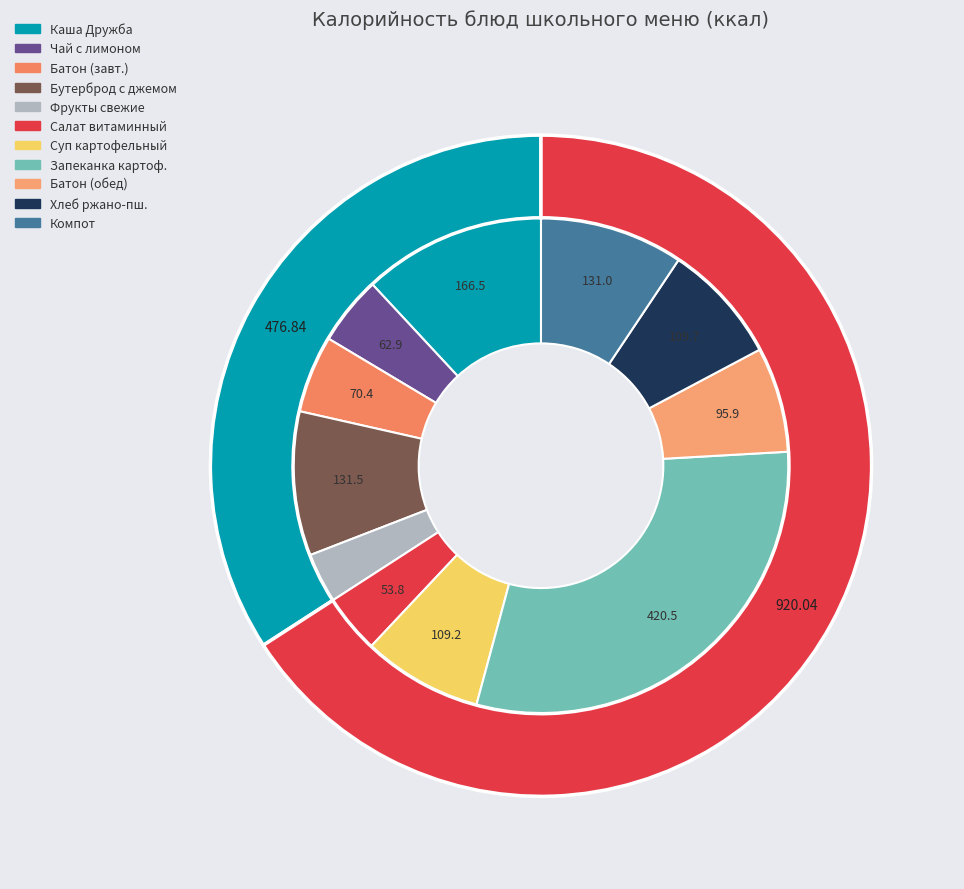

What is the ratio of the value at Каша Дружба с маслом сливочным to the value at Суп картофельный с рыбой?

1.5